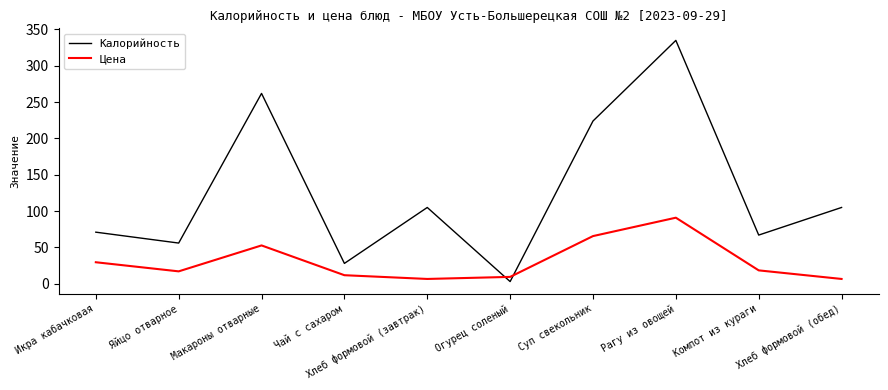

Between Яйцо отварное and Чай с сахаром, which series saw the biggest shift?

Калорийность